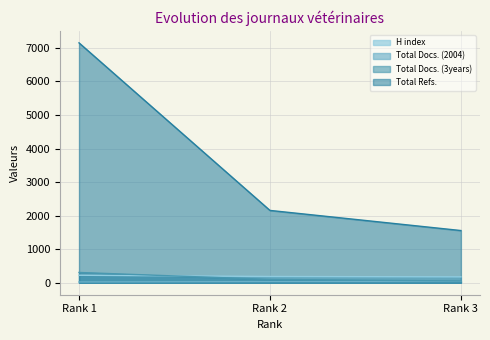

What is the value of the Total Refs. point at the 3rd from the left?

1556